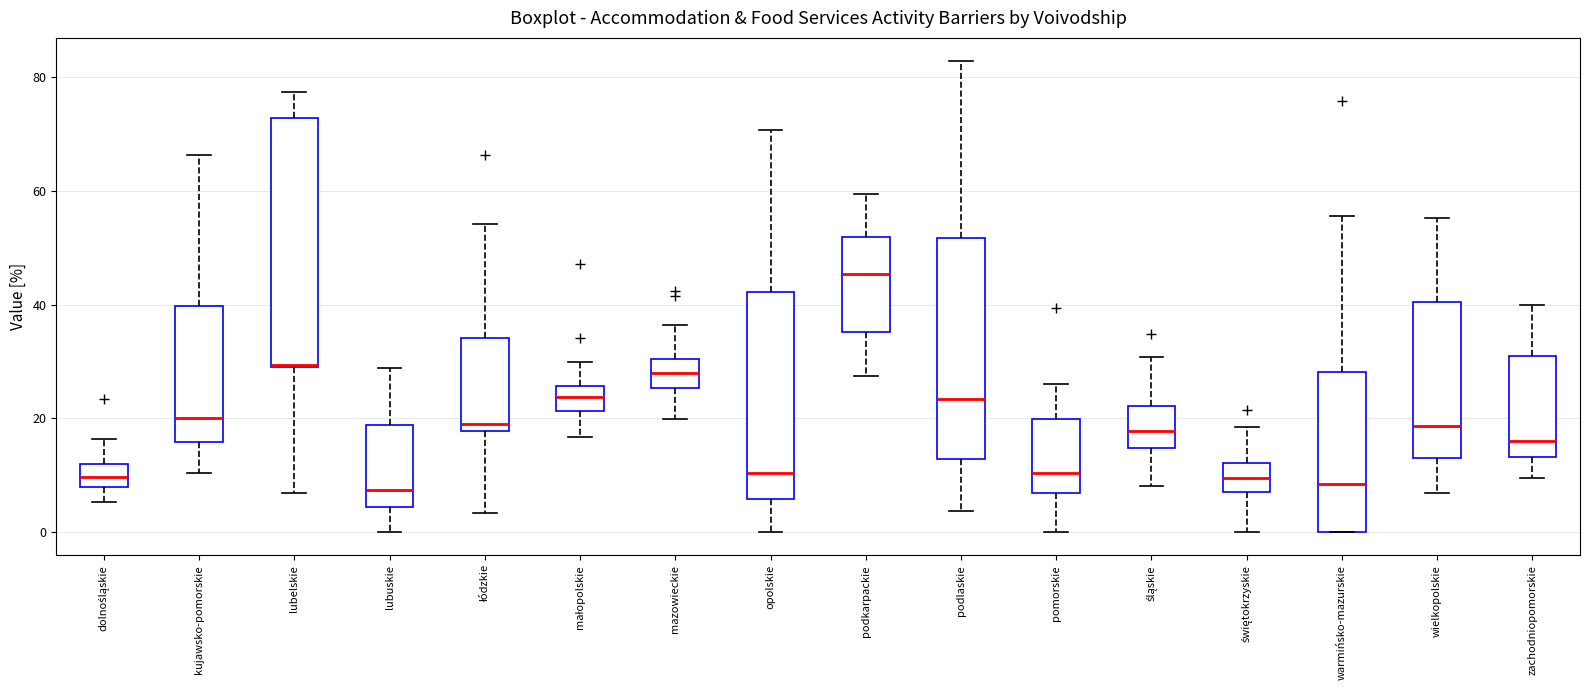

Where is the upper edge of the box for lubelskie on the y-axis? The values are not printed on the chart, so give them approximately, as read against the axis.

72